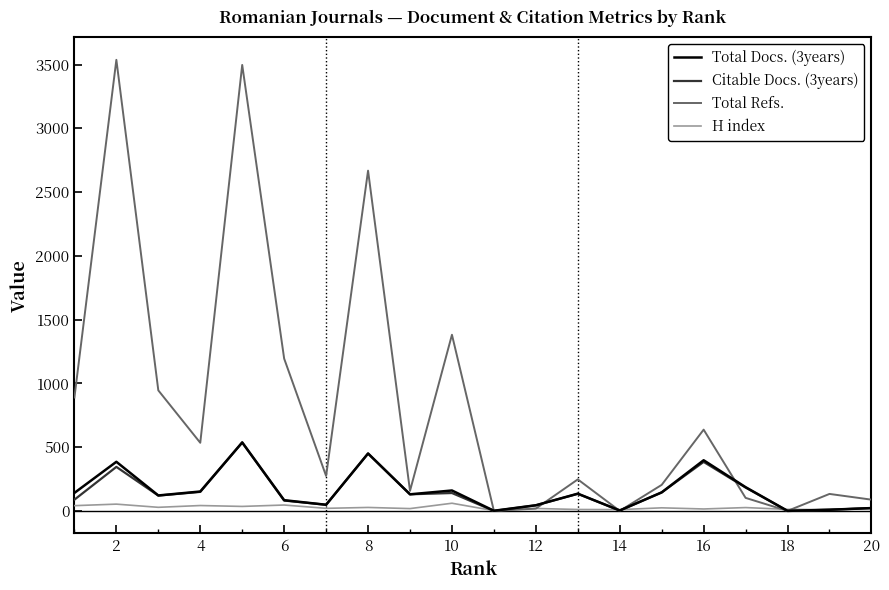

Which series has the widest spread of values?

Total Refs.